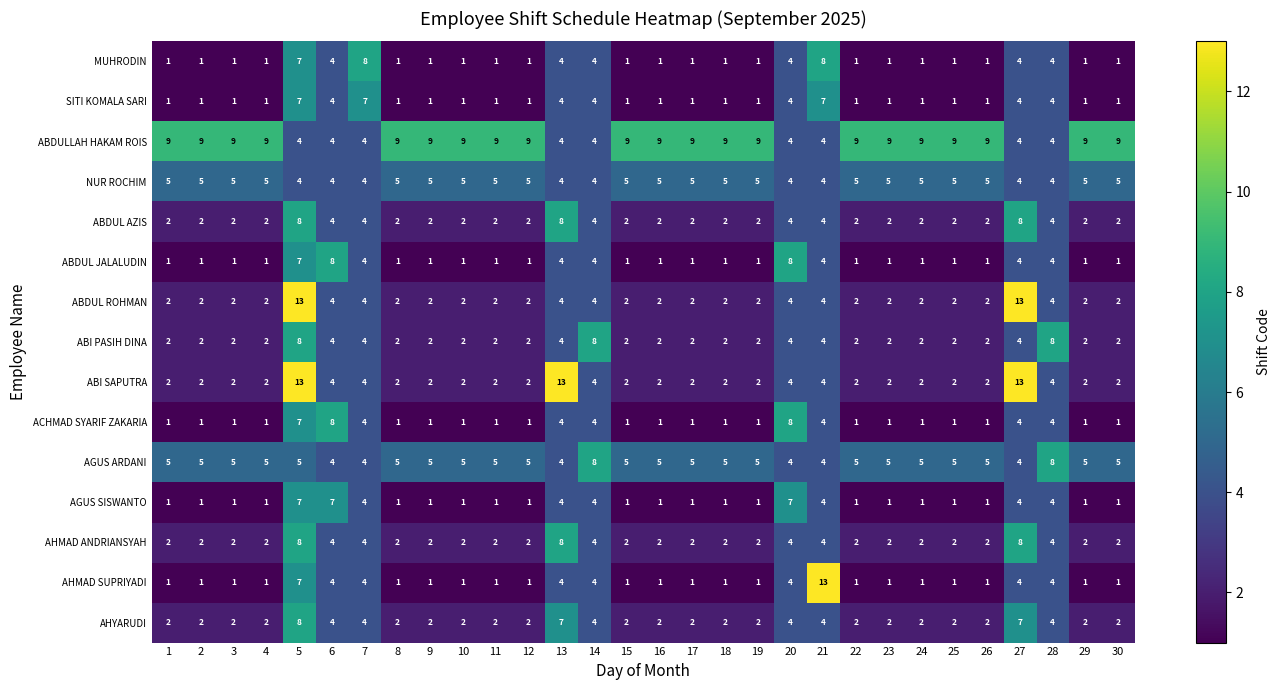

Which series has the largest total across all categories?

ABDULLAH HAKAM ROIS